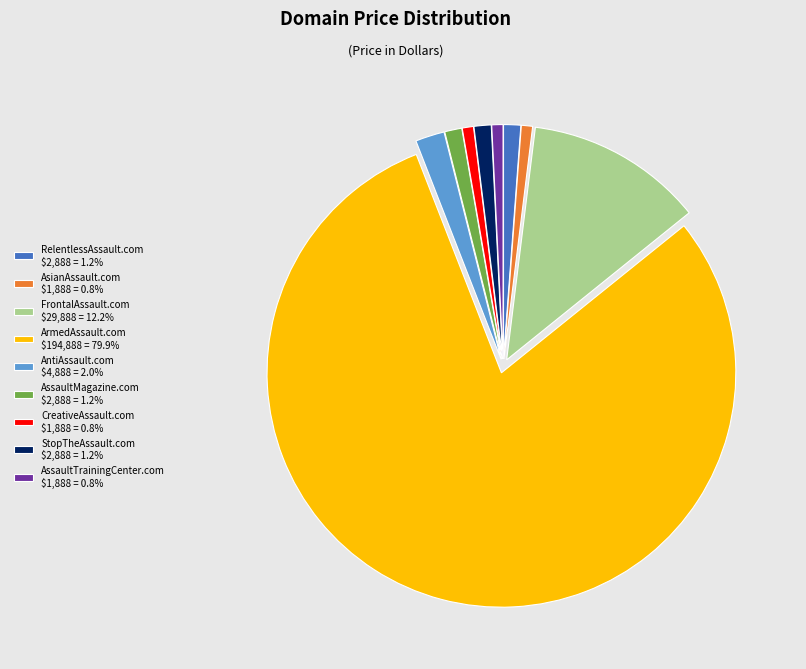

Is ArmedAssault.com $194,888 = 79.9% the majority of the pie?

Yes